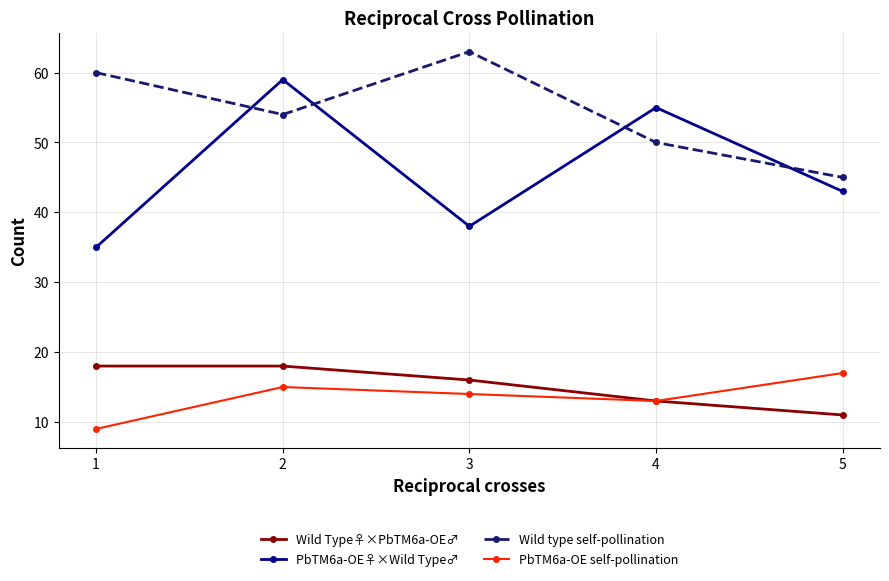

Where is PbTM6a-OE self-pollination nearest to the value 13?

4